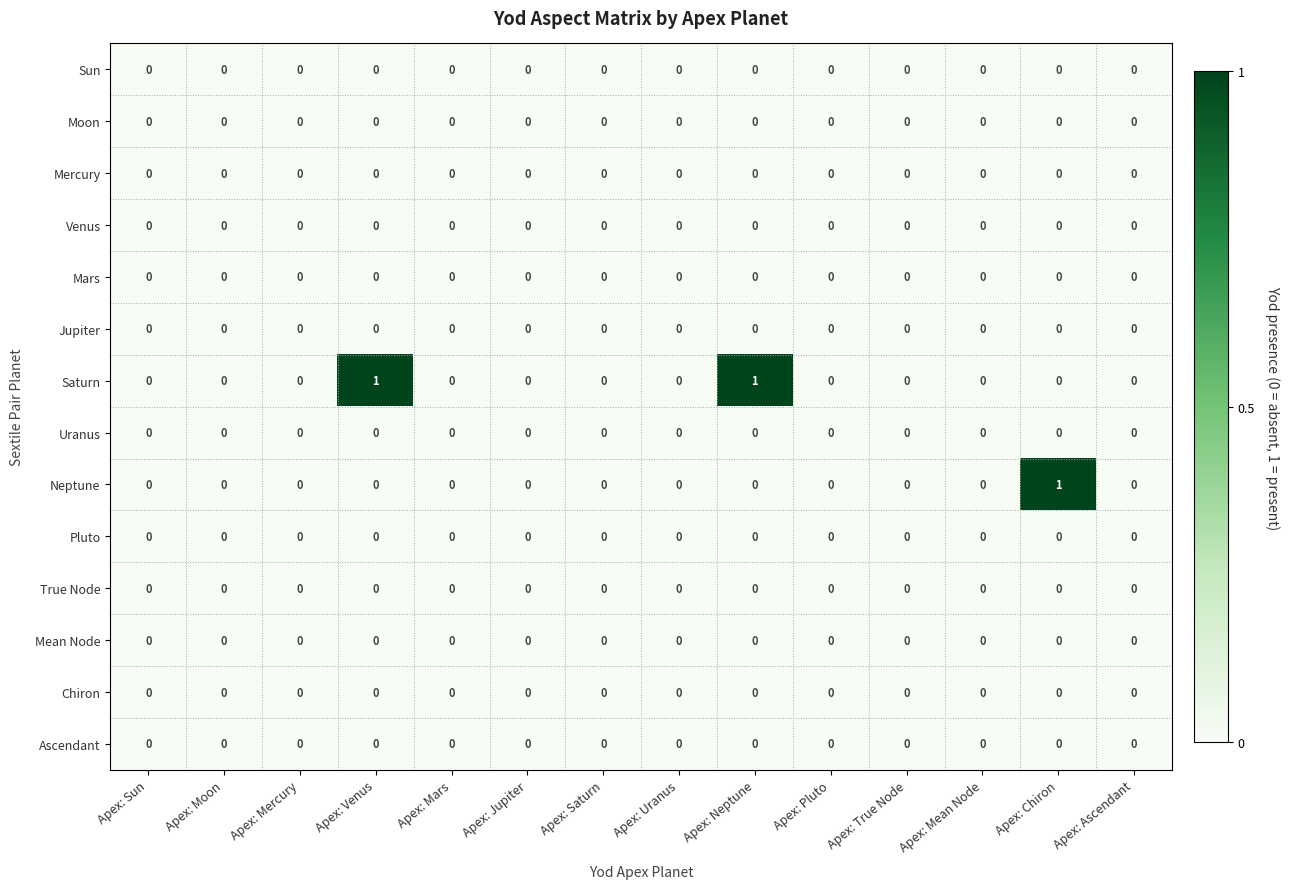

Which series has the largest total across all categories?

Saturn